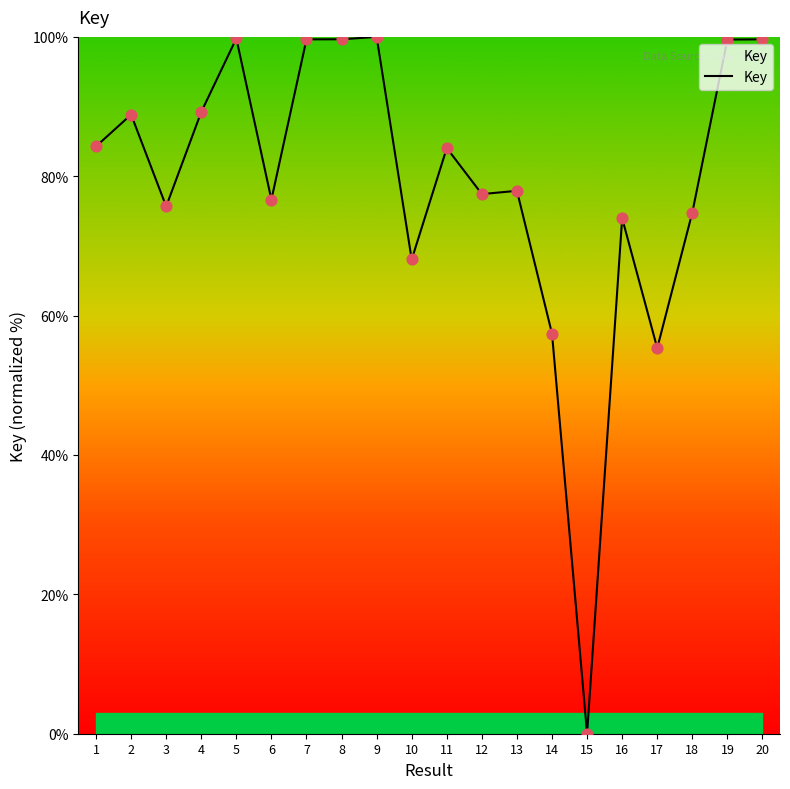

Between 2 and 12, which is larger?

2